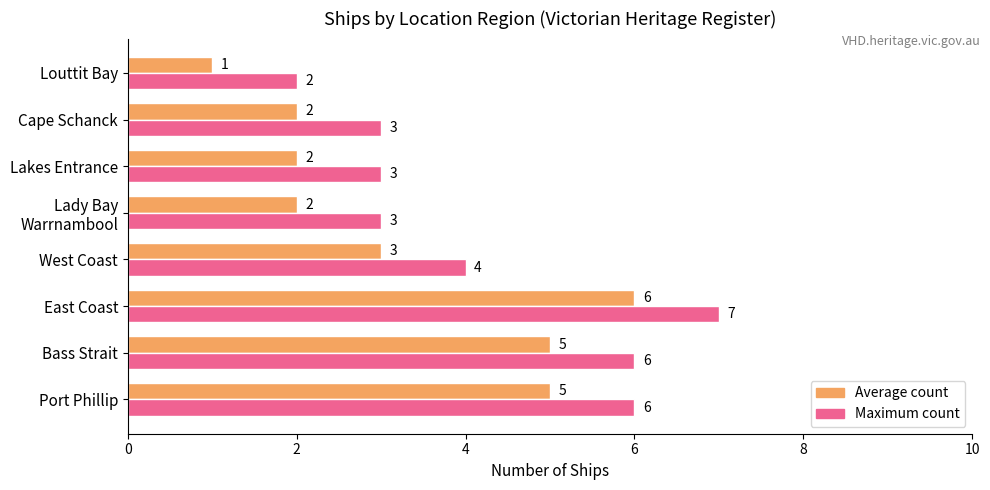

Which label corresponds to the largest value in the chart?

East Coast